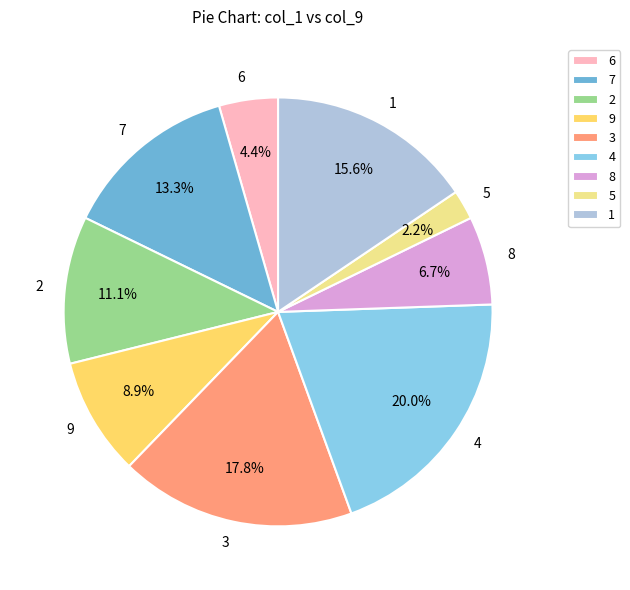

What is the smallest slice in the pie chart?

5